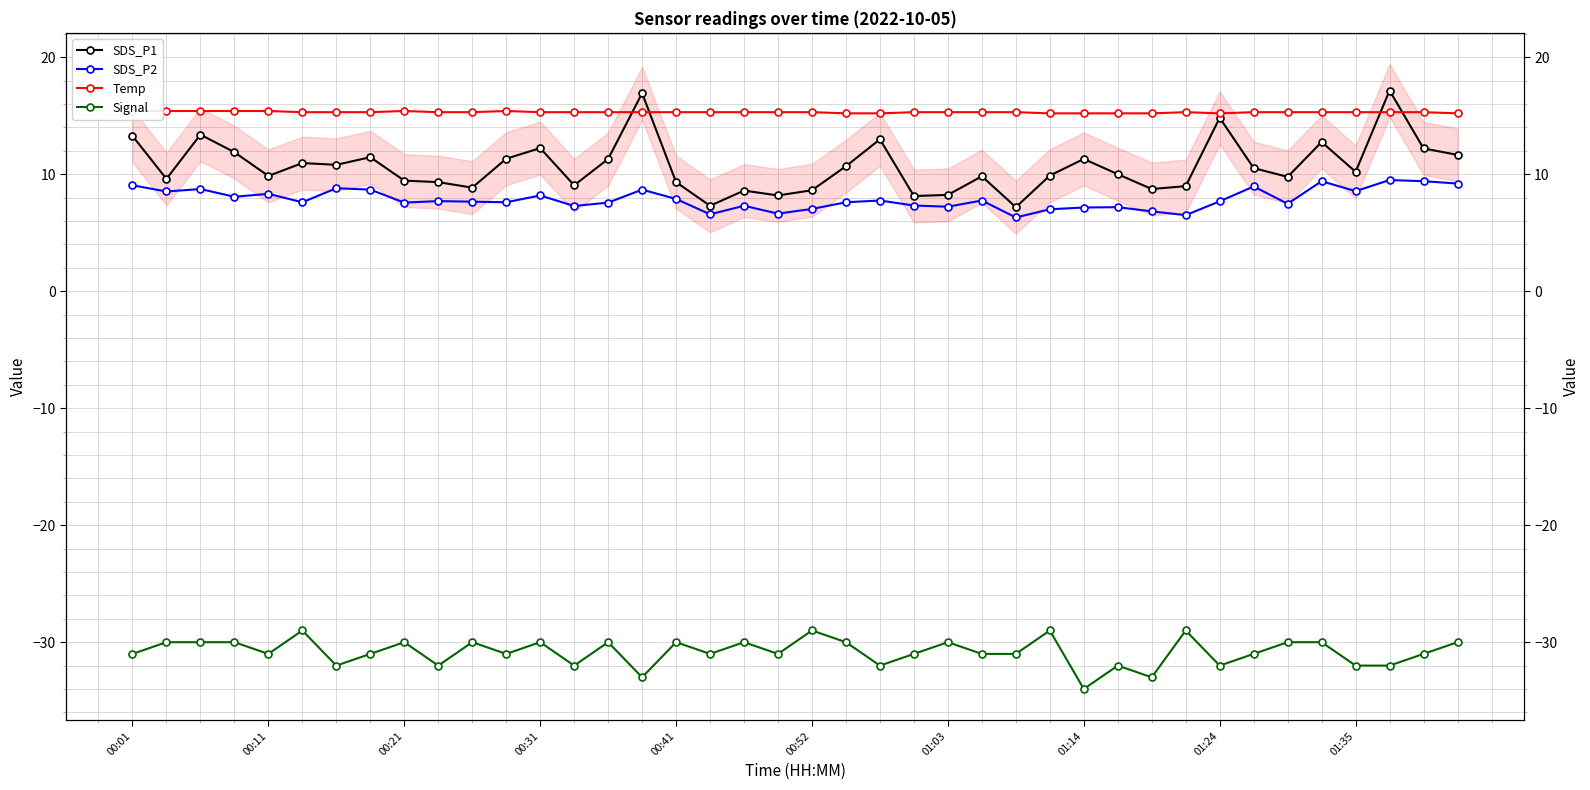

What is the maximum value shown in the chart?

17.1